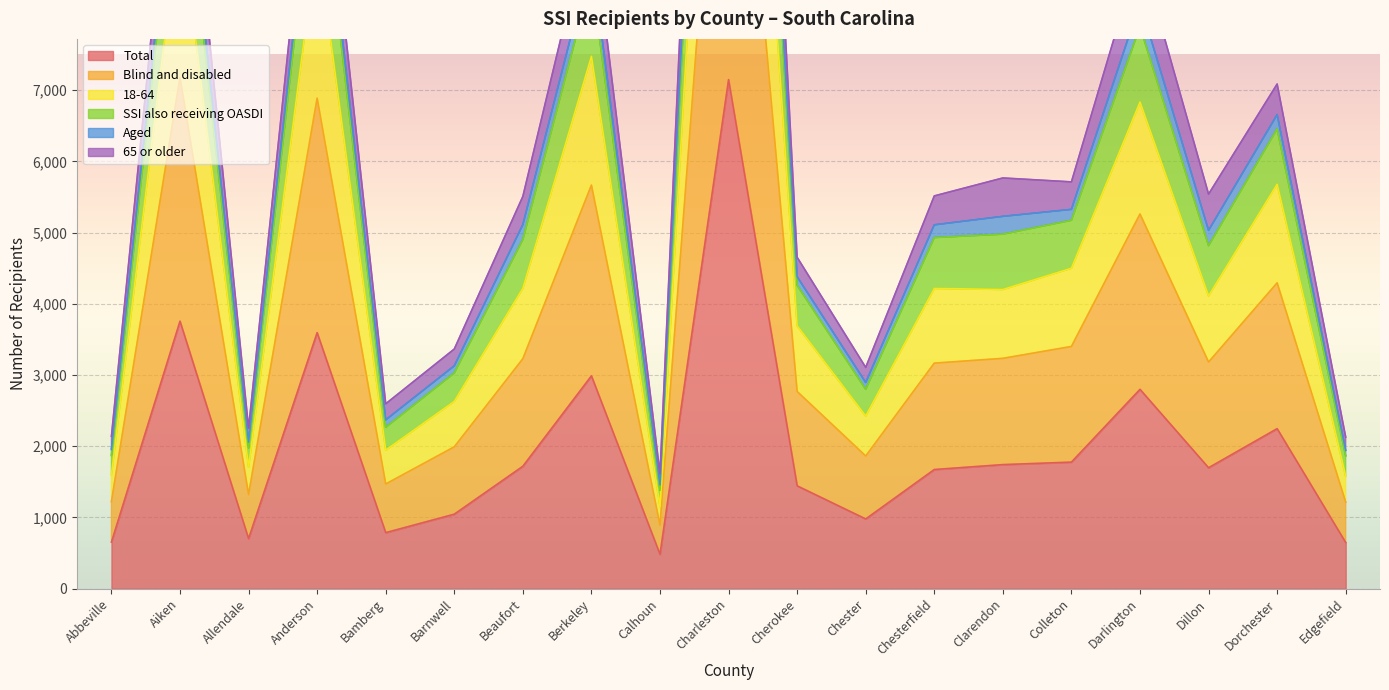

What is the maximum value shown in the chart?

22892